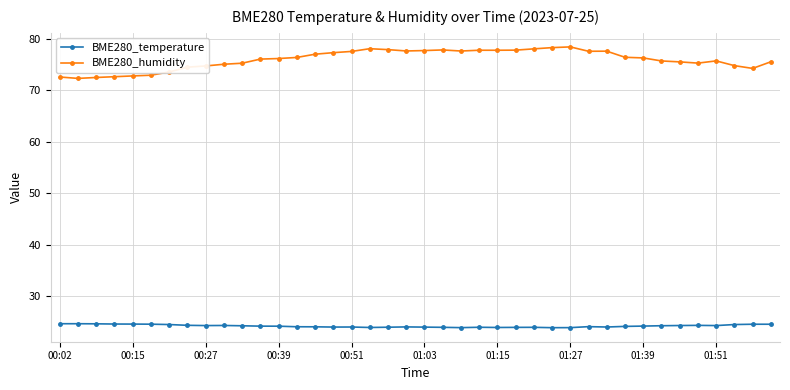

True or false: BME280_temperature has more than 0 points higher than both neighbors.

True